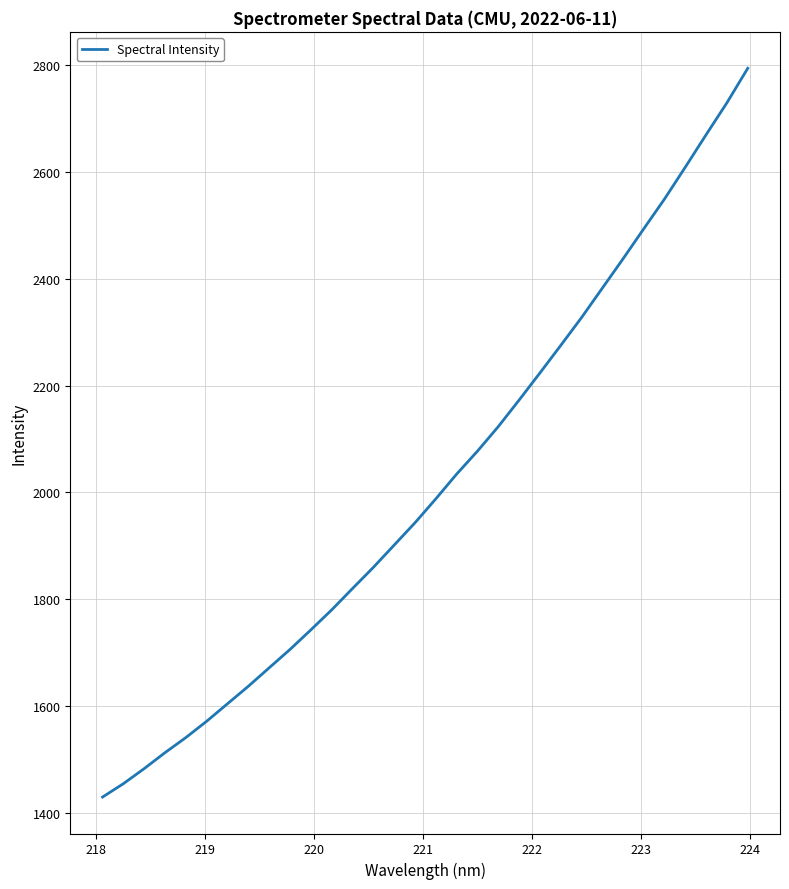

Does the chart display data point markers on the line(s)?

No